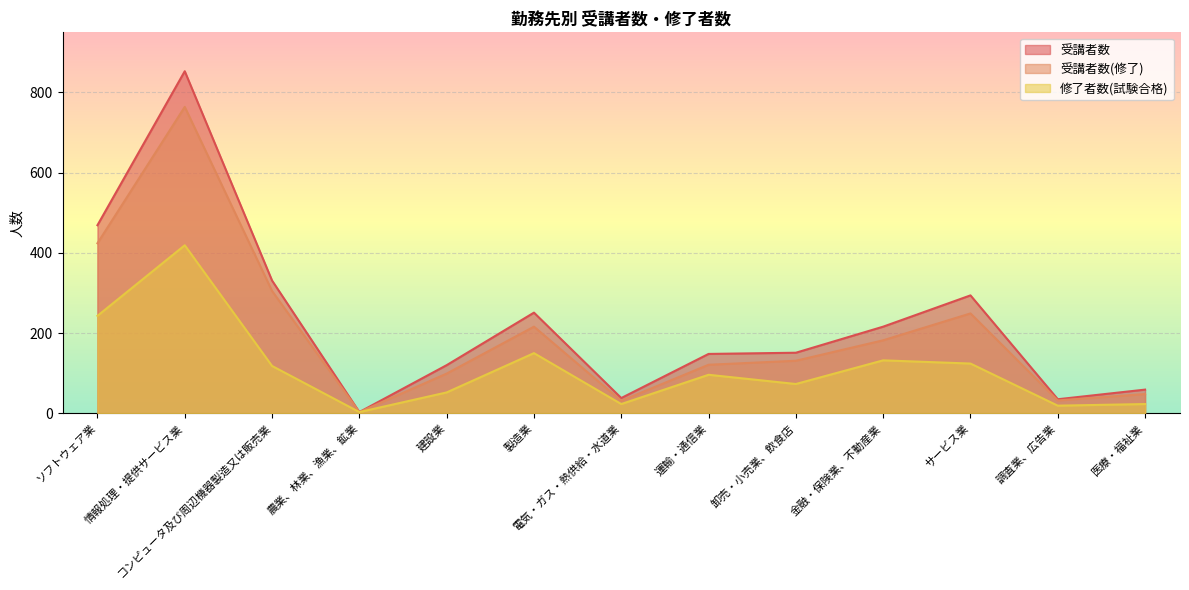

Where is the first local minimum for 修了者数(試験合格)?

農業、林業、漁業、鉱業